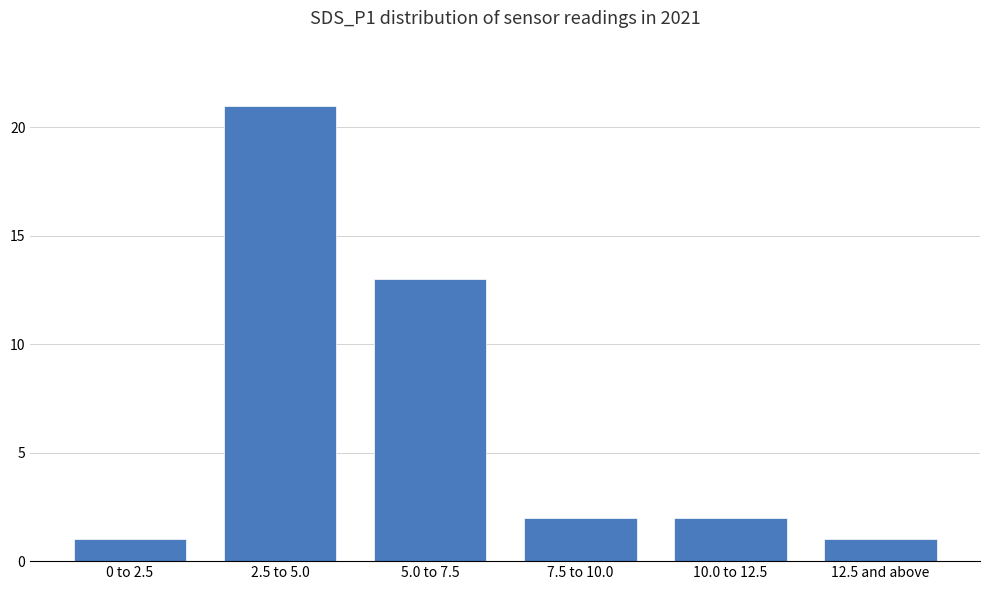

Reading left to right, transcribe all the data shown in this chart.

0 to 2.5=1	2.5 to 5.0=21	5.0 to 7.5=13	7.5 to 10.0=2	10.0 to 12.5=2	12.5 and above=1